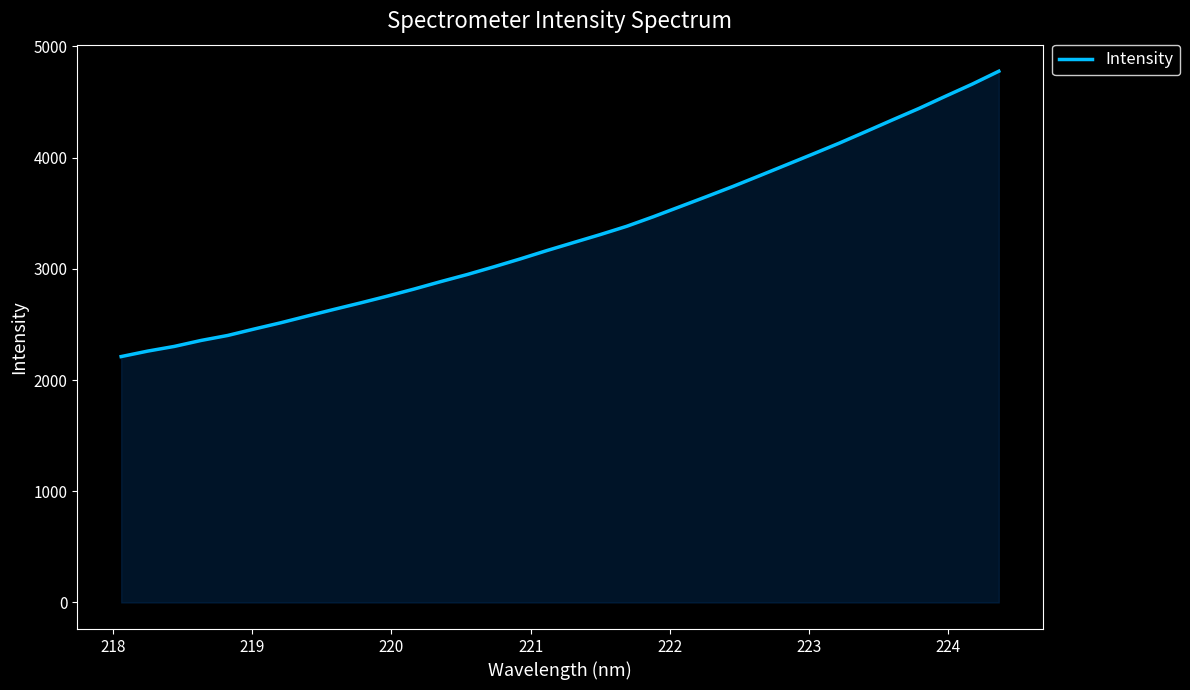

What is the smallest value displayed?

2211.2